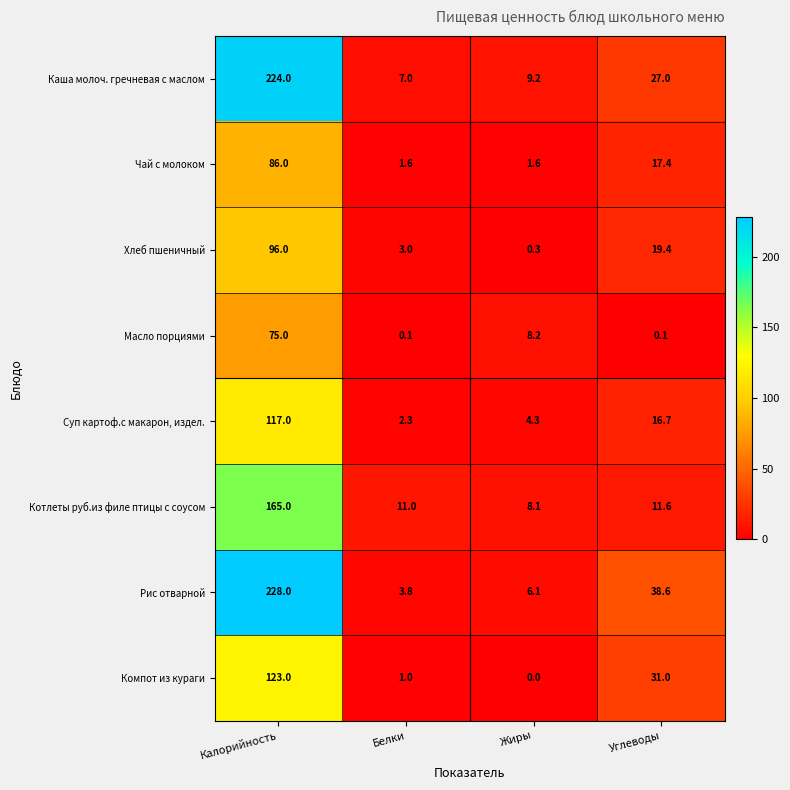

Is it true that Каша молоч. гречневая с маслом equals 7.0 at Белки?

True